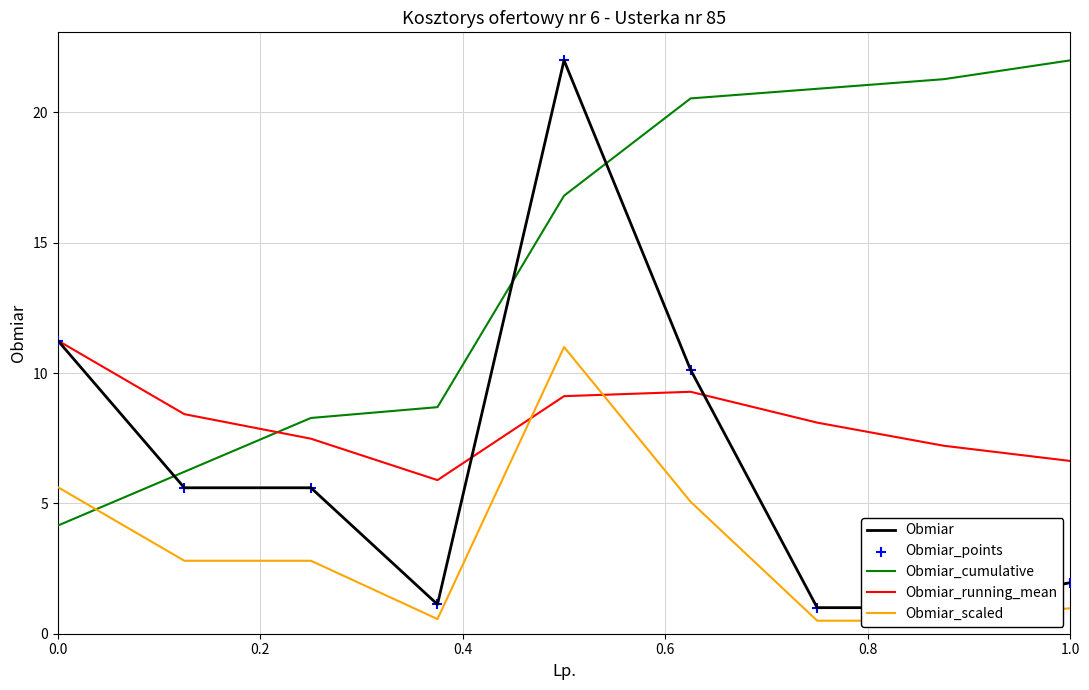

Which series has the largest Y range (max minus min)?

Obmiar